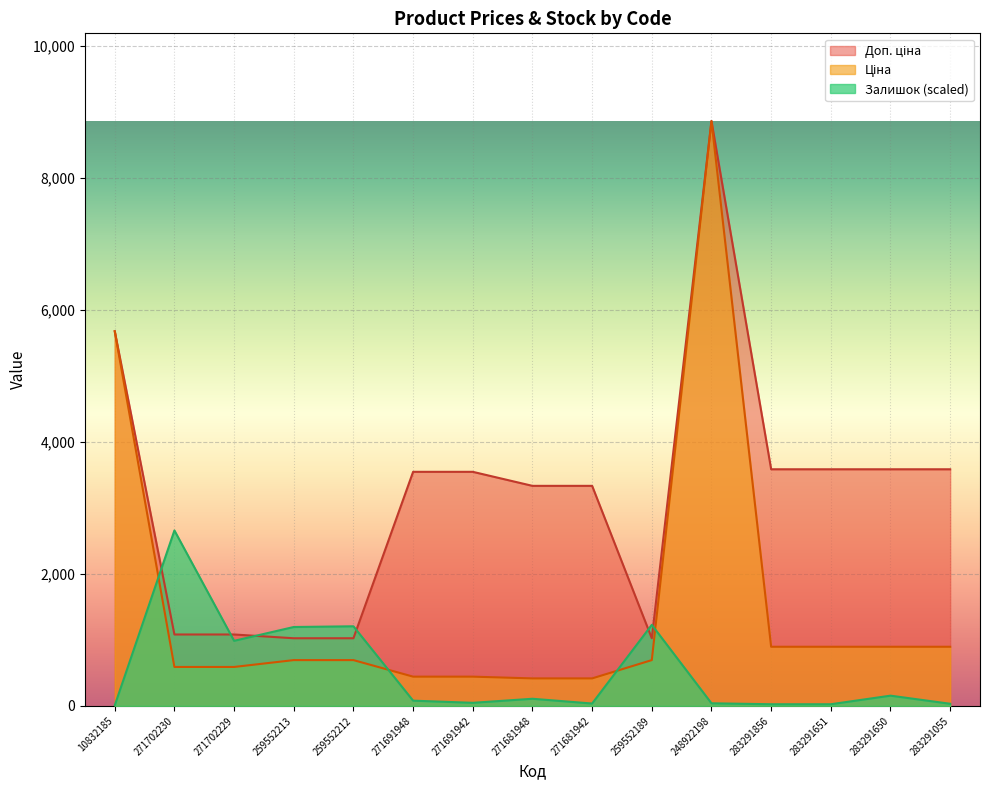

What is the greatest value displayed?

8856.7